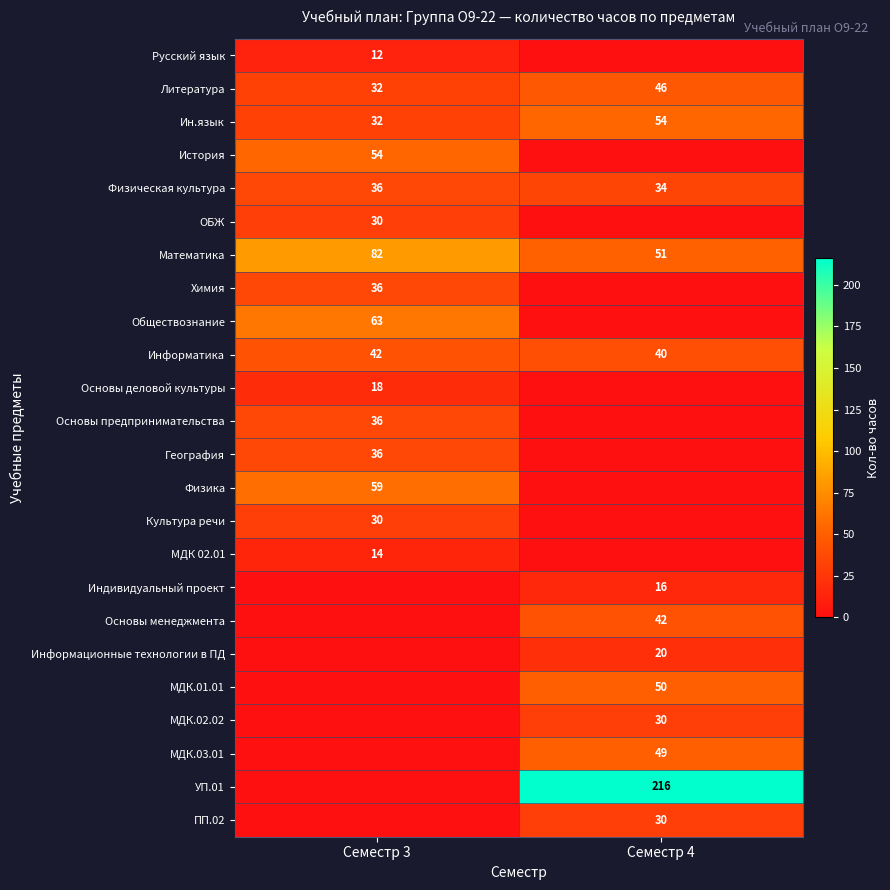

What is the sum of the Ин.язык values at Семестр 3 and Семестр 4?

86